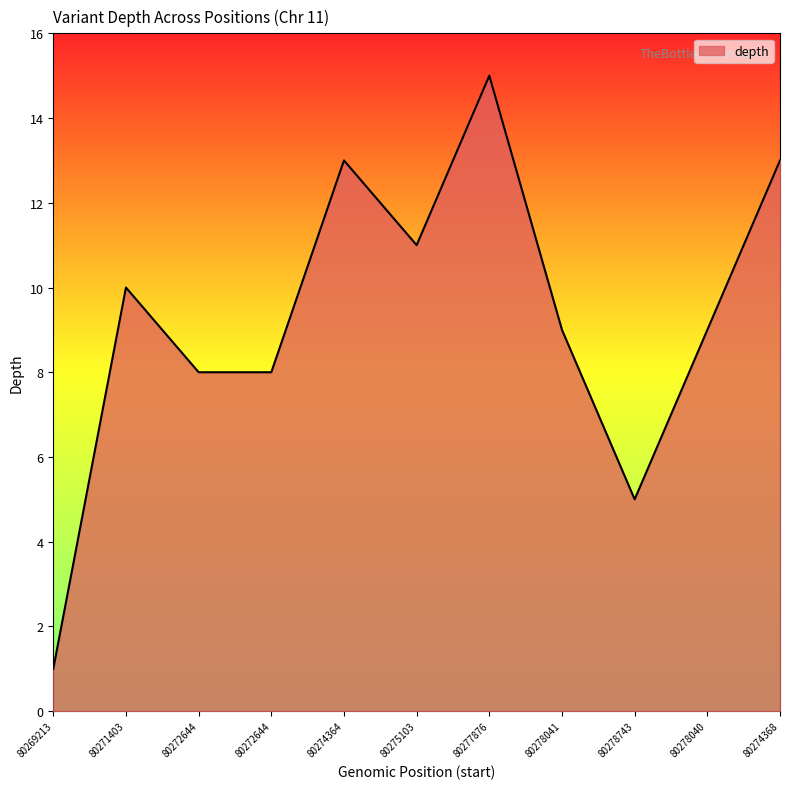

How many lines are shown in the chart?

1